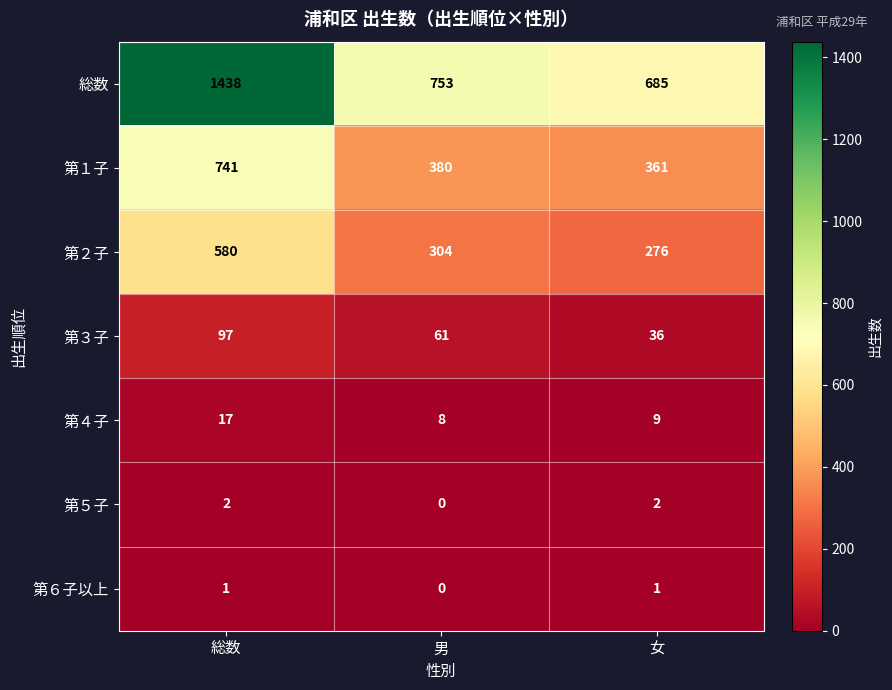

The 総数 series shows 753 at 男. True or false?

True